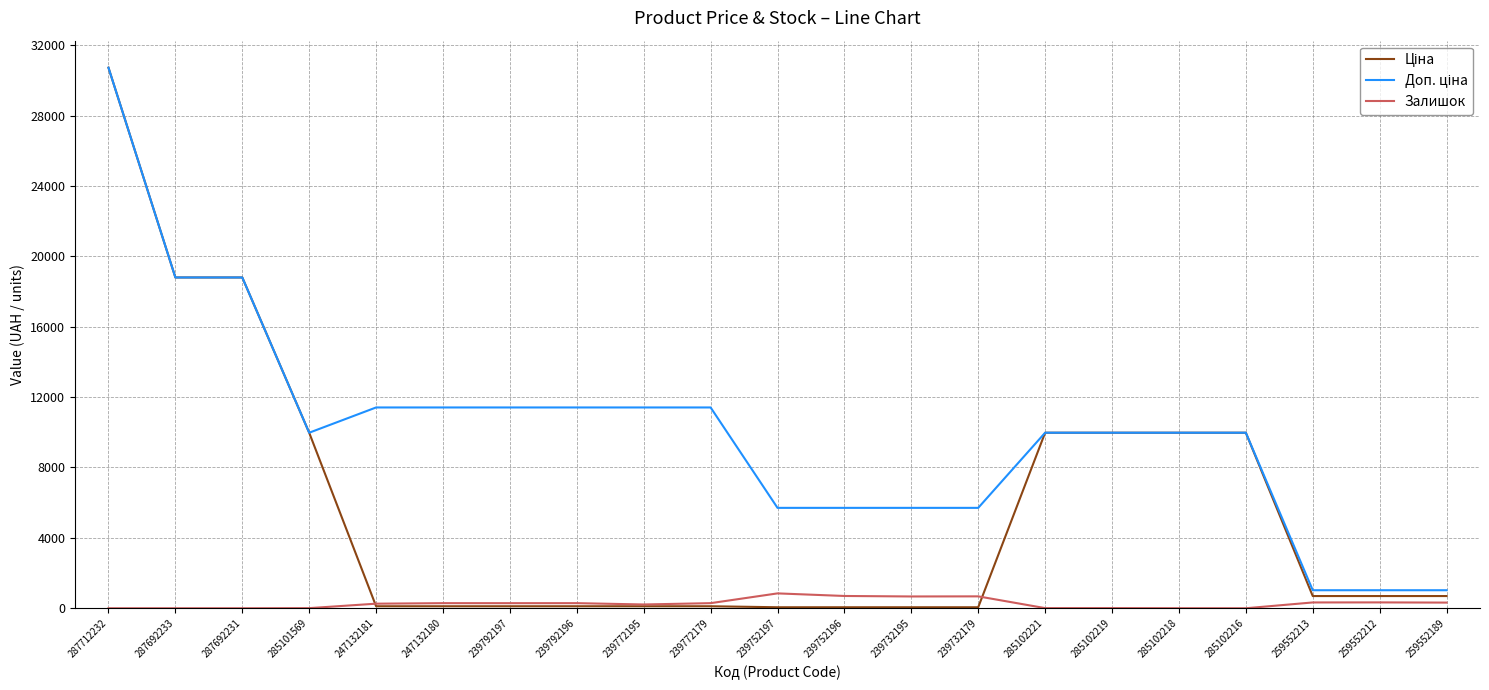

At which category does the chart reach its peak across all series?

287712232